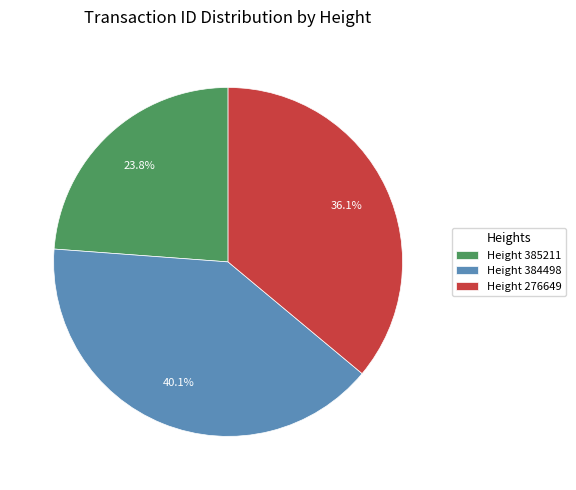

What is the smallest slice in the pie chart?

Height 385211